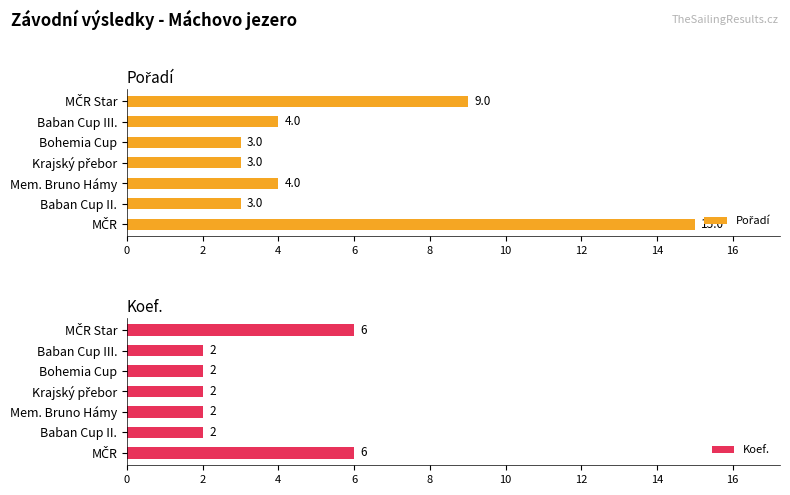

What is the sum of all Koef. values?

22